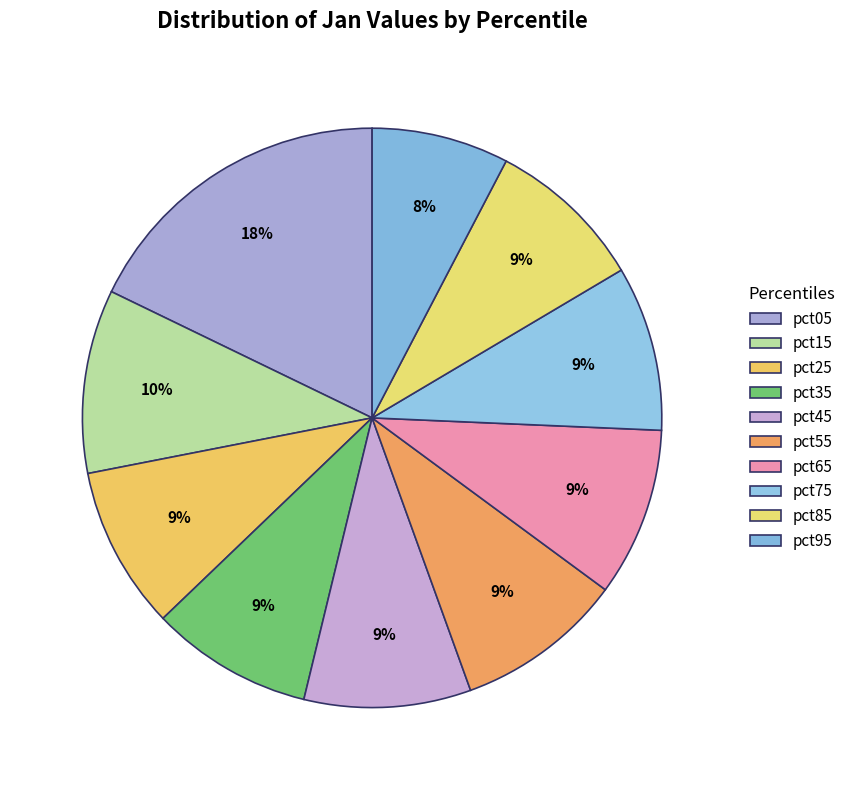

Does pct95 represent more than half of the total?

No